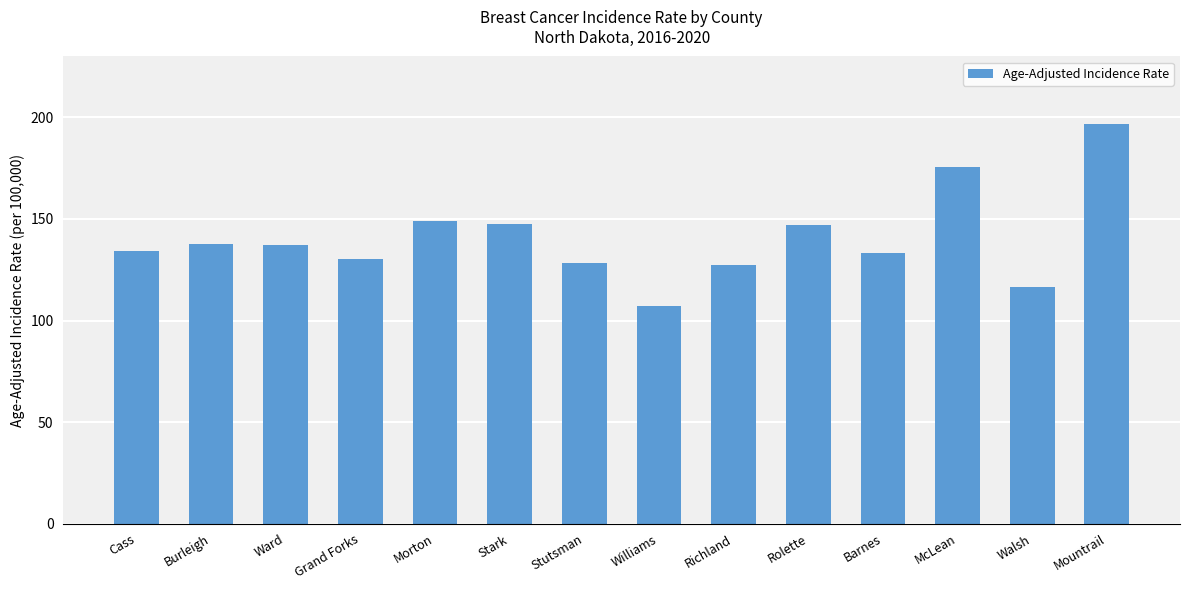

What is the difference between the second highest and minimum values?

68.2